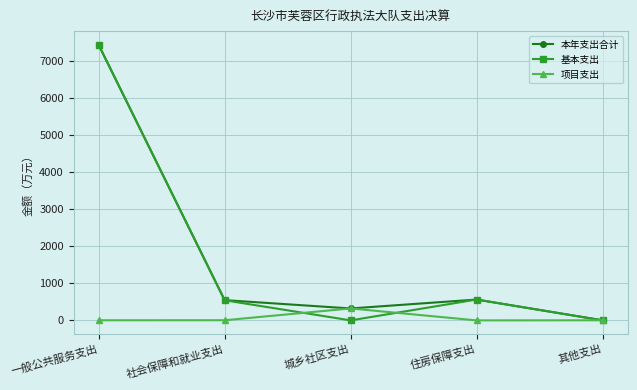

At which label does 本年支出合计 reach its peak?

一般公共服务支出